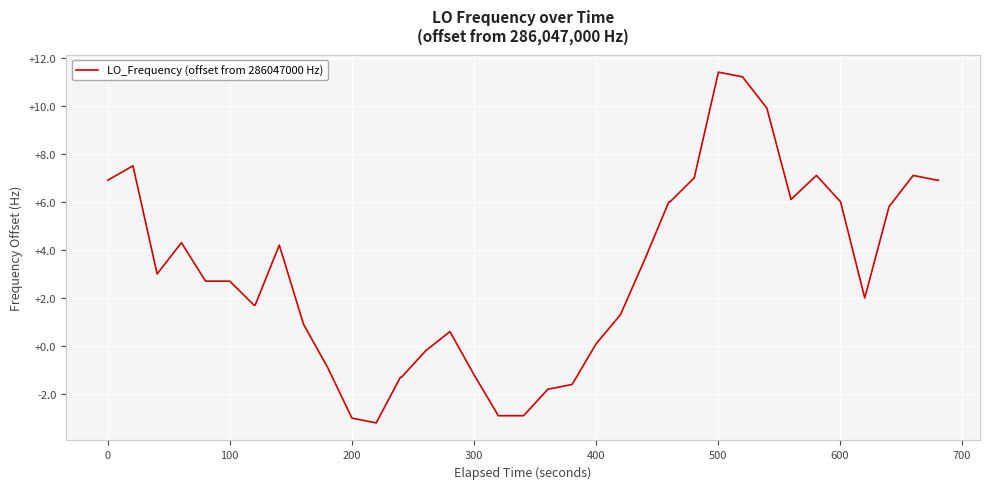

What is the maximum value shown in the chart?

11.4